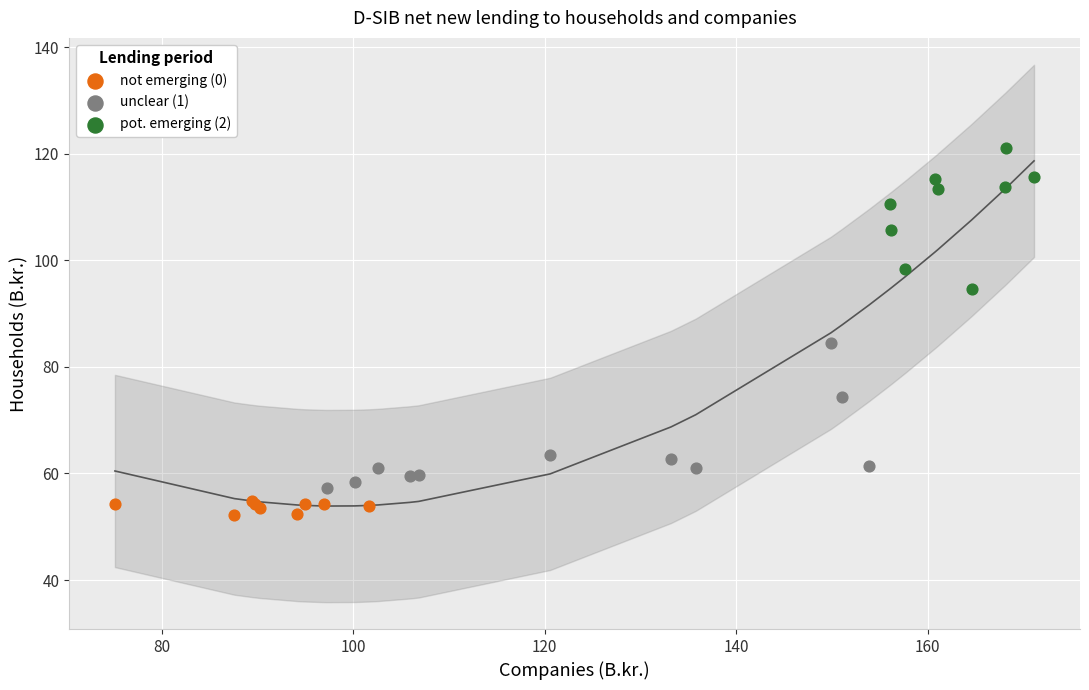

Which series contains the lowest Y value?

not emerging (0)